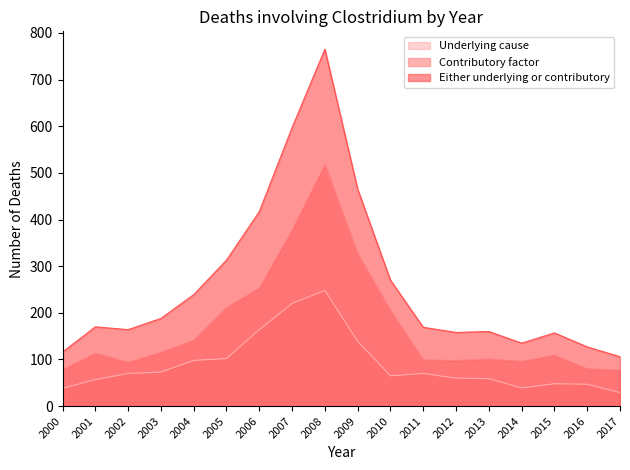

How many lines are shown in the chart?

3